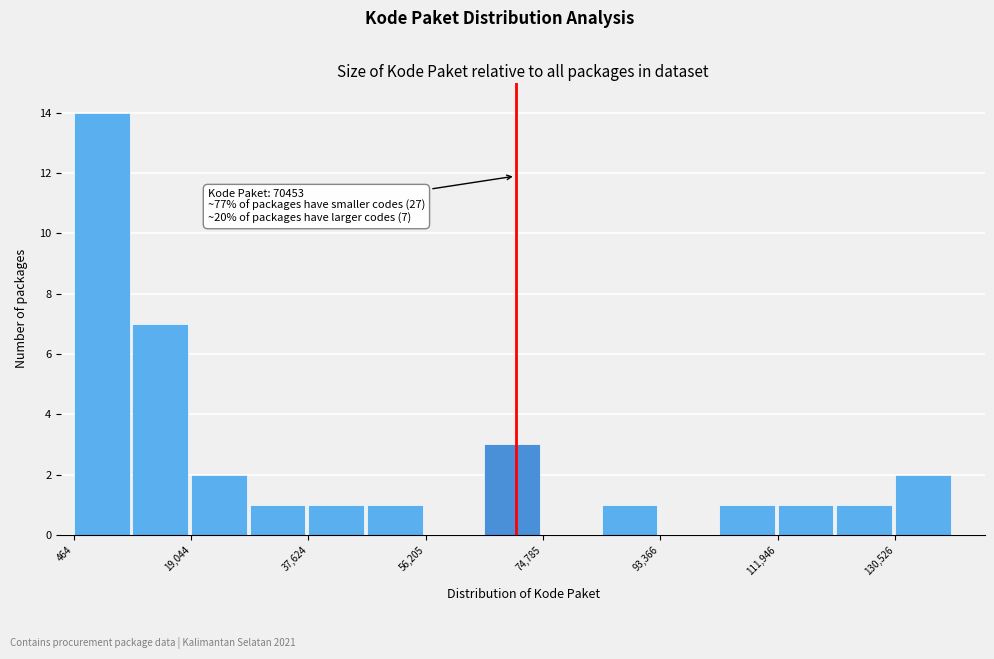

Which range on the x-axis has the tallest bar?

0 to 10000